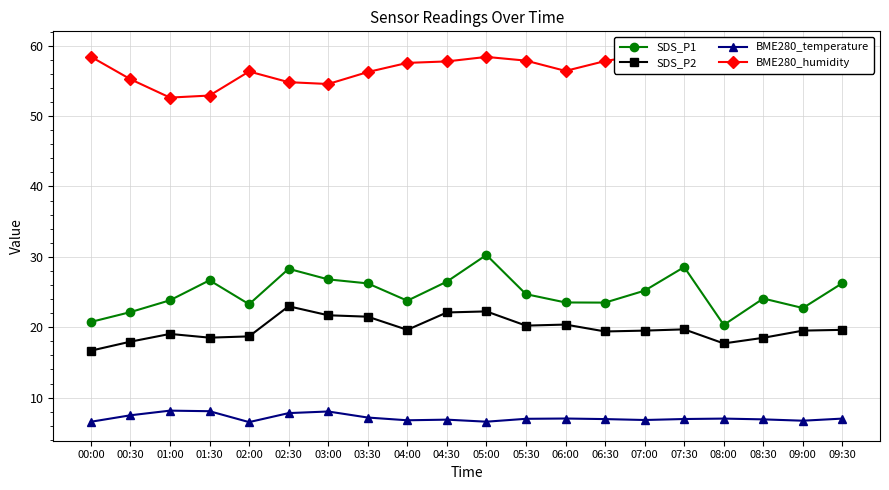

What are all the series names shown in the legend?

SDS_P1, SDS_P2, BME280_temperature, BME280_humidity